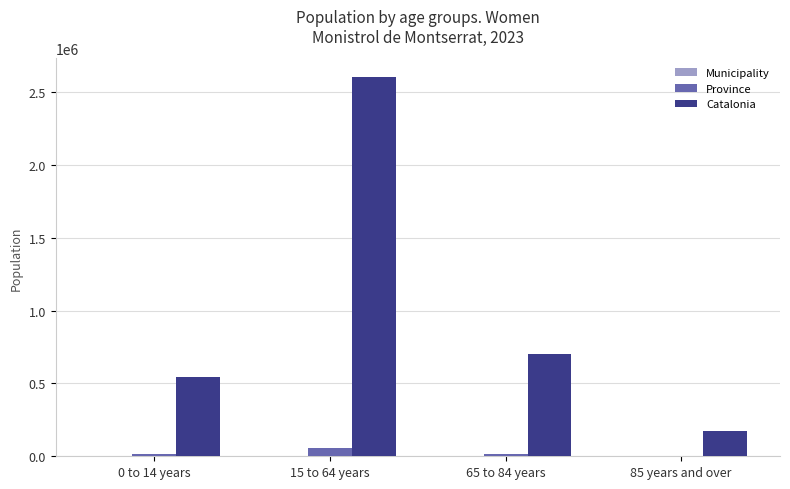

What is the approximate value of Catalonia at 85 years and over, to the nearest 10?

170840